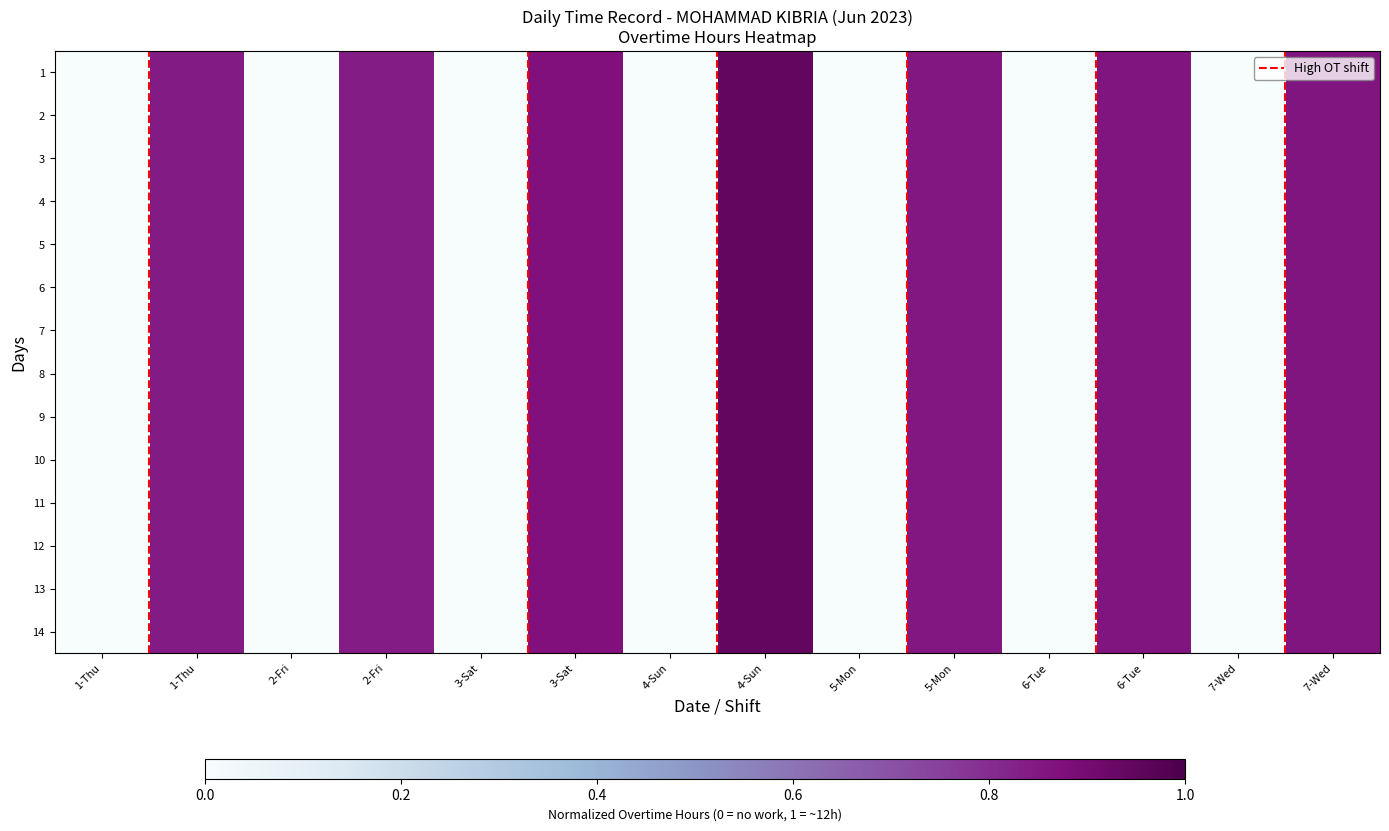

The 11 series shows 0.3 at 7-Wed. True or false?

False